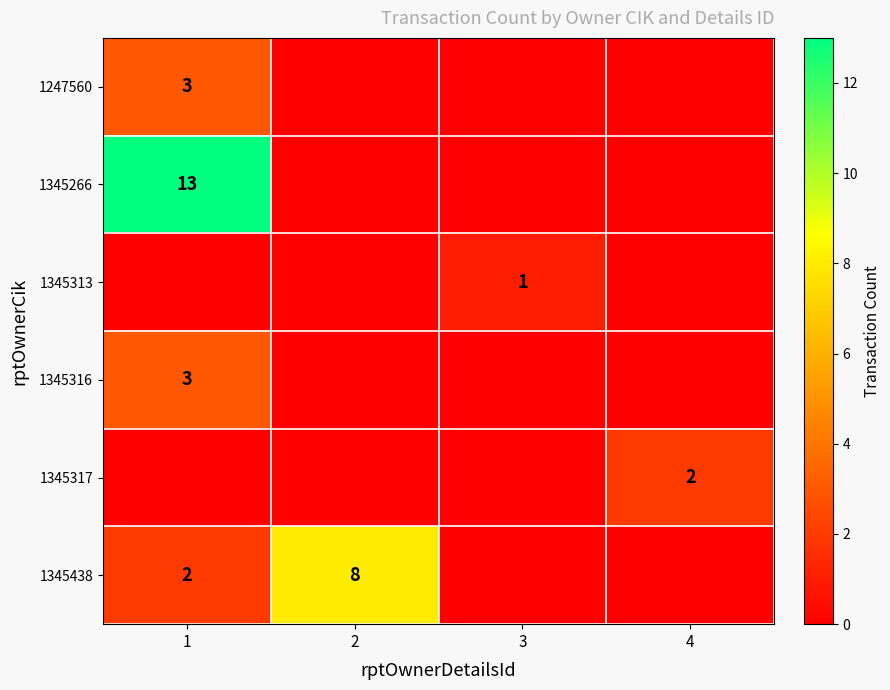

The 1345317 series shows 3 at 4. True or false?

False